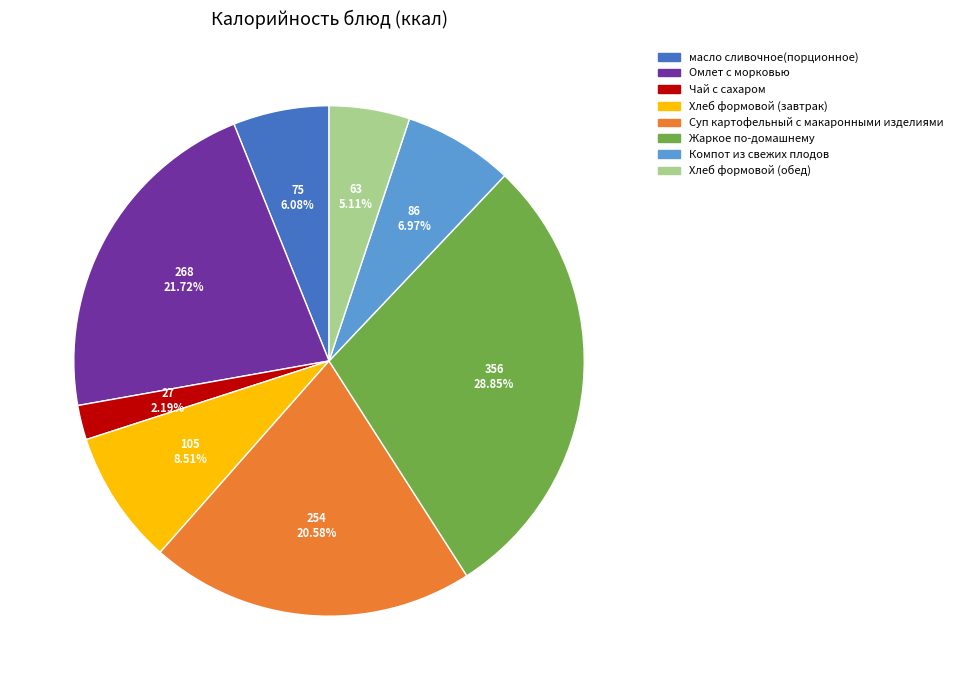

The Омлет с морковью slice represents 22% of the pie. True or false?

True